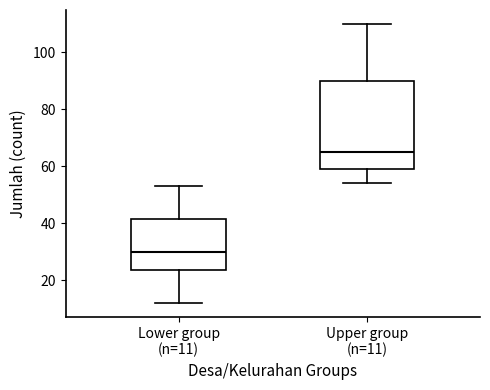

Which box has the highest median line?

Upper group (n=11)